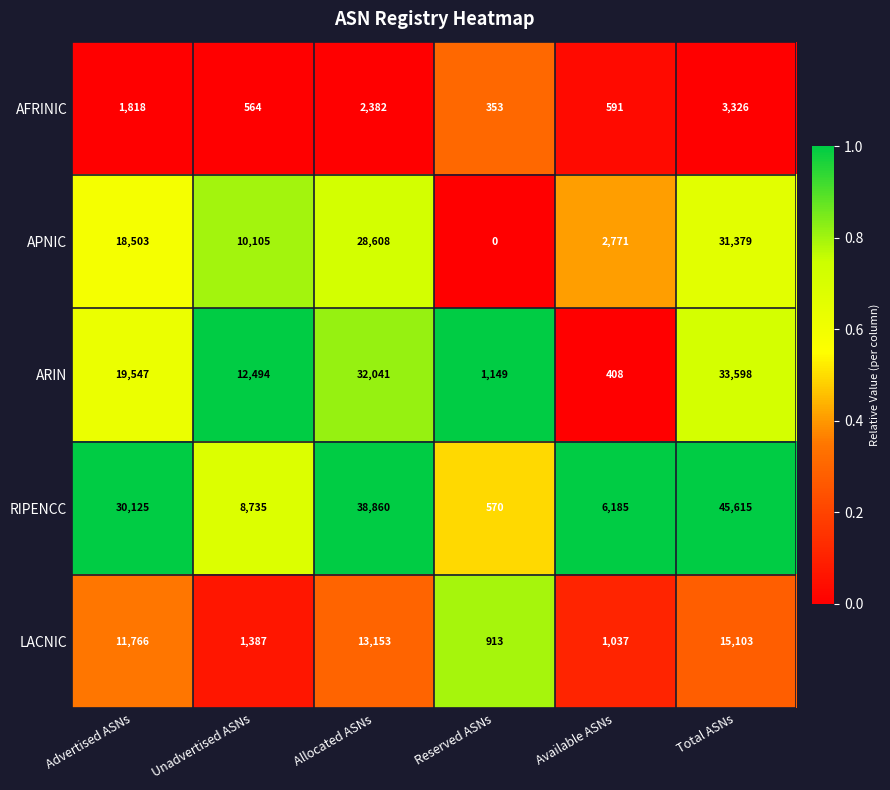

True or false: APNIC has a value of 4363 at Unadvertised ASNs.

False